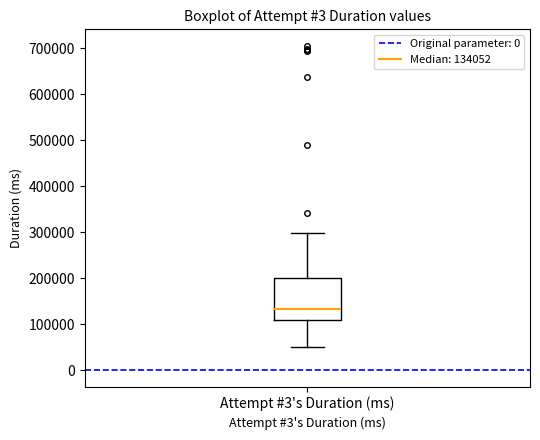

Transcribe this box plot: give where the median line is, the range the box spans, and where the two whiskers end, as read against the y-axis. The values are not printed on the chart, so give them approximately, as read against the axis.

median 130000, box 110000 to 200000, whiskers 50000 to 300000